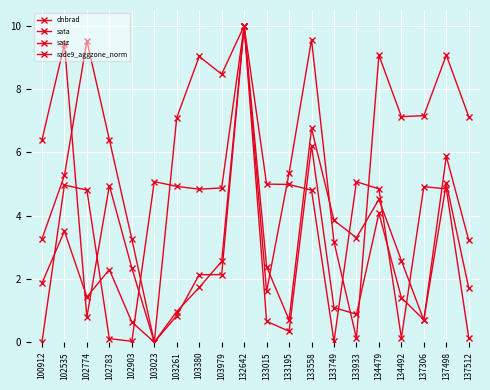

What is the value of the rade9_aggzone_norm point at the 8th from the left?

1.7